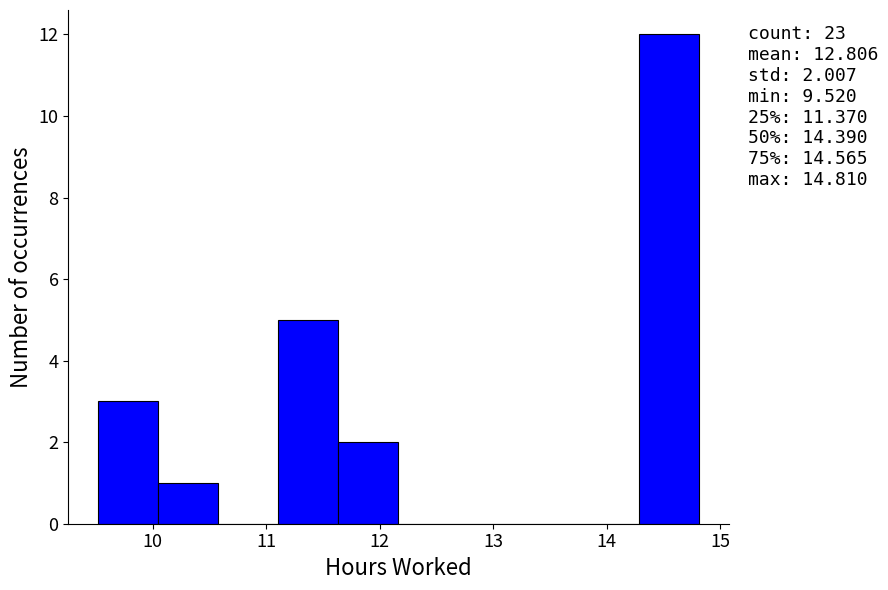

Which range on the x-axis has the tallest bar?

14.3 to 14.8